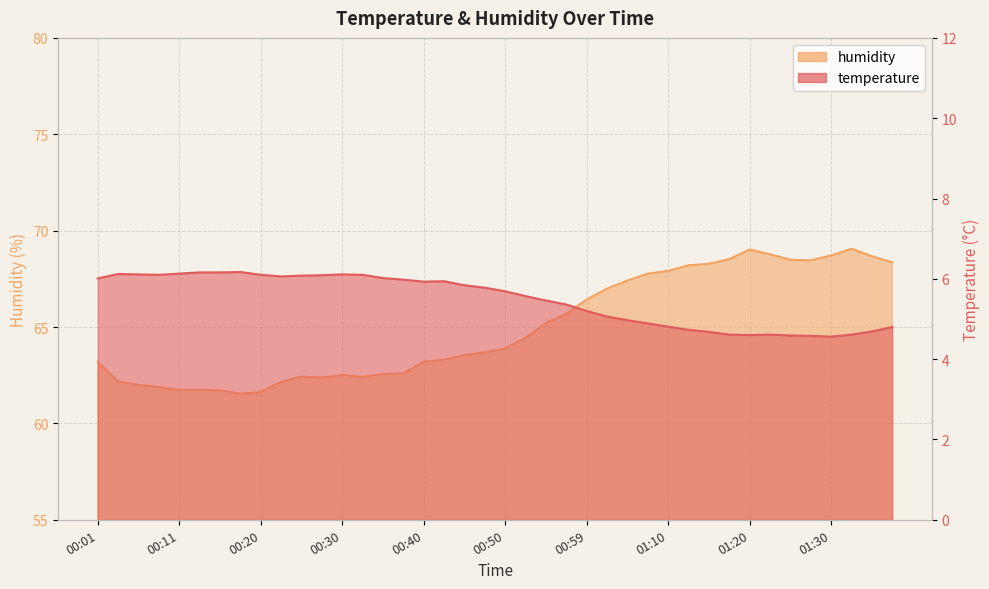

Reading right to left, list all the values displayed in this chart.

temperature: 4.8	4.7	4.6	4.6	4.6	4.6	4.6	4.6	4.6	4.7	4.7	4.8	4.9	5.0	5.1	5.2	5.4	5.5	5.6	5.7	5.8	5.8	5.9	5.9	6.0	6.0	6.1	6.1	6.1	6.1	6.1	6.1	6.2	6.2	6.2	6.1	6.1	6.1	6.1	6.0
humidity: 68.4	68.7	69.1	68.7	68.5	68.5	68.8	69.0	68.5	68.3	68.2	67.9	67.8	67.4	67.0	66.4	65.7	65.2	64.4	63.9	63.7	63.5	63.3	63.2	62.6	62.6	62.4	62.5	62.4	62.4	62.1	61.6	61.5	61.7	61.7	61.7	61.9	62.0	62.2	63.2